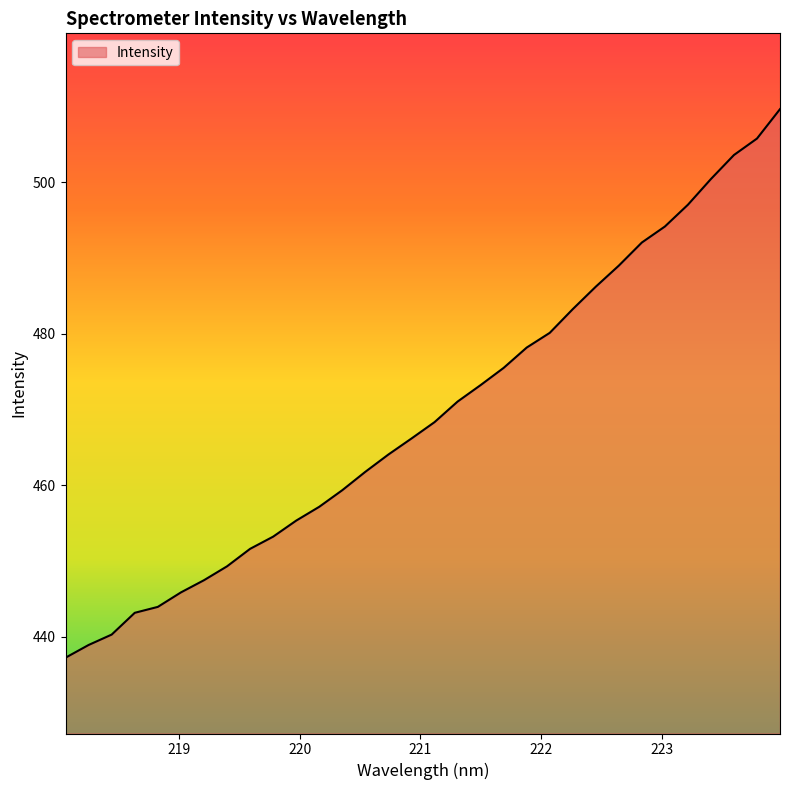

What is the greatest value displayed?

509.6